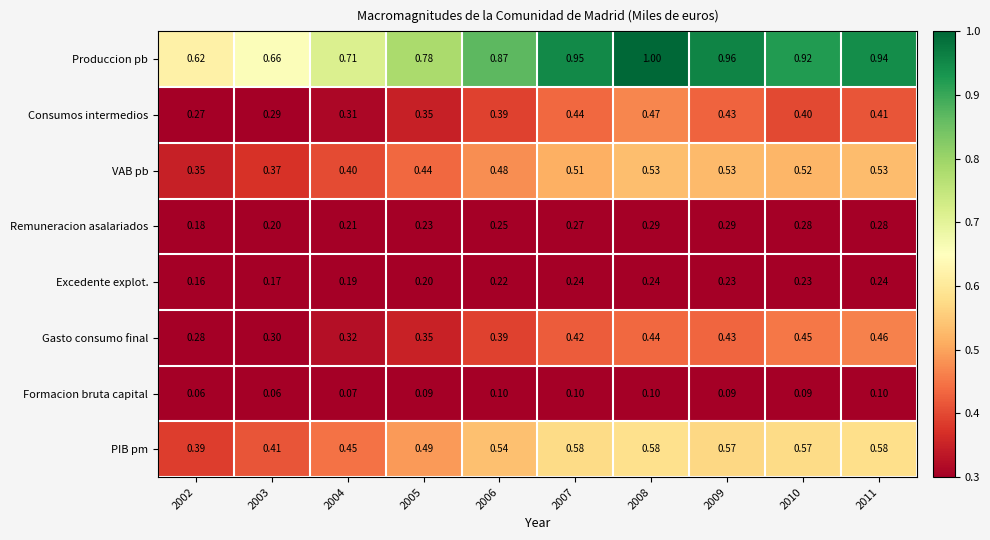

Which series has the largest range (max minus min)?

Produccion pb